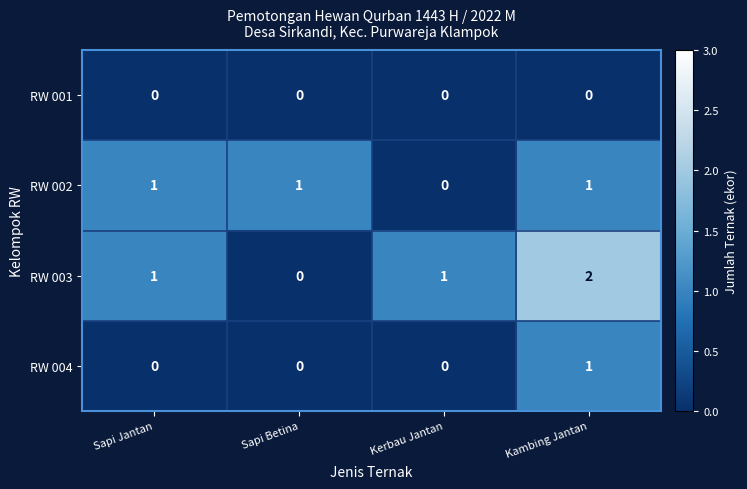

The RW 003 series shows 1 at Kerbau Jantan. True or false?

True